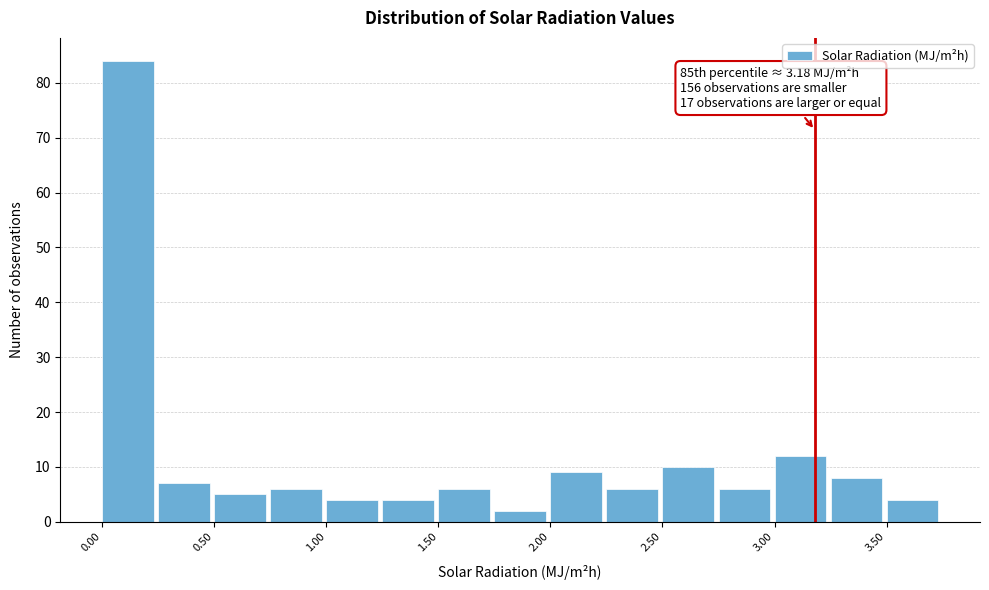

Which range on the x-axis has the tallest bar?

0.00 to 0.25